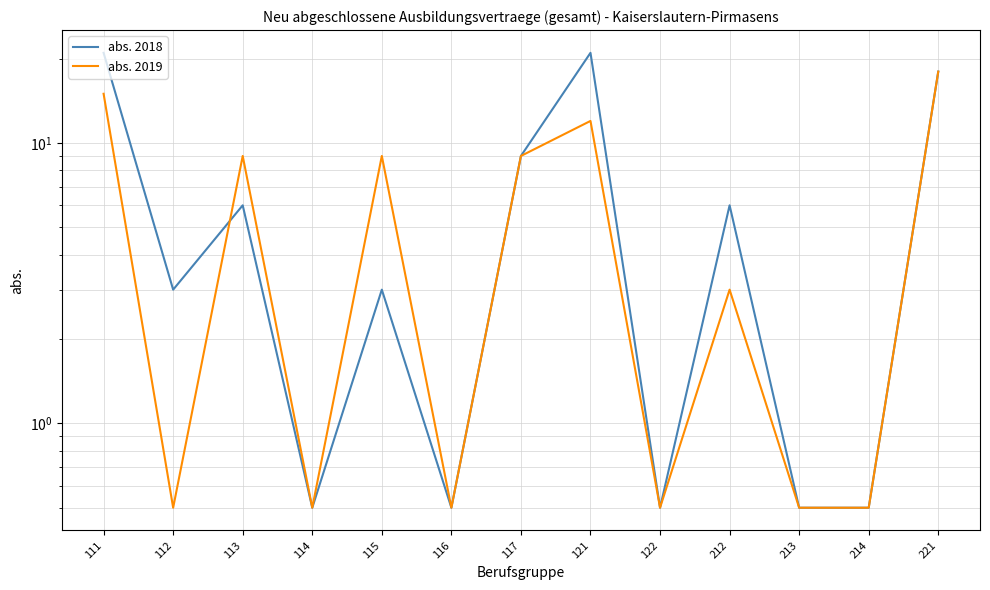

What is the value of the abs. 2019 point at the 9th from the left?

0.5